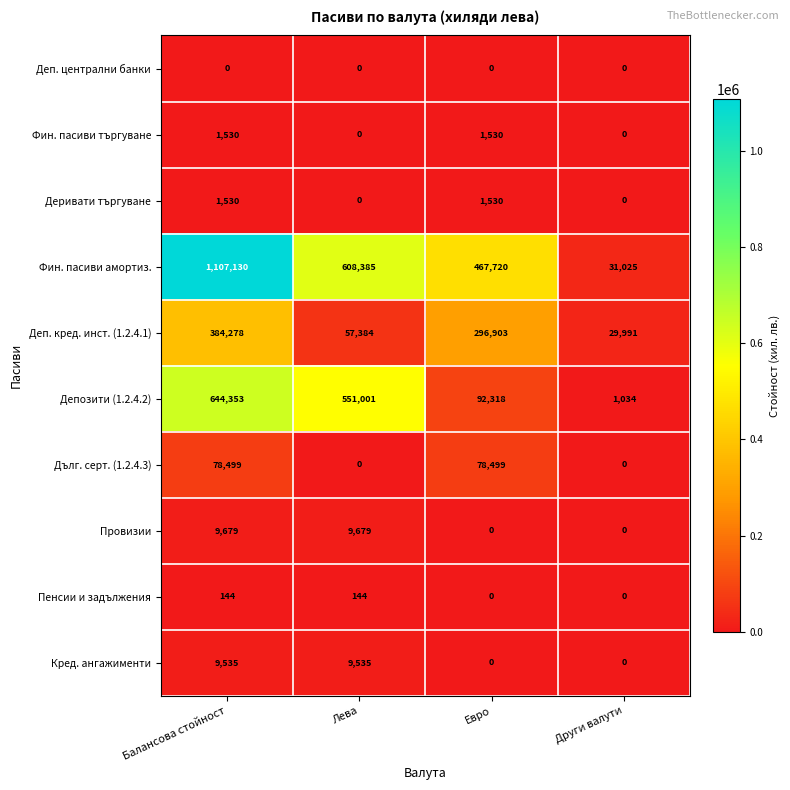

What is the greatest value displayed?

1107130